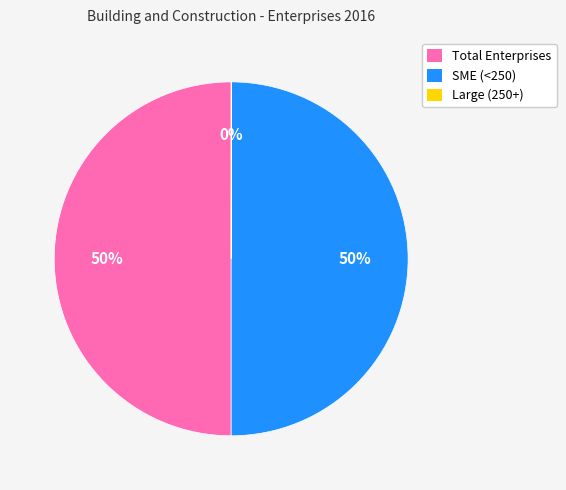

What percentage is the Total Enterprises slice, to the nearest percent?

50%